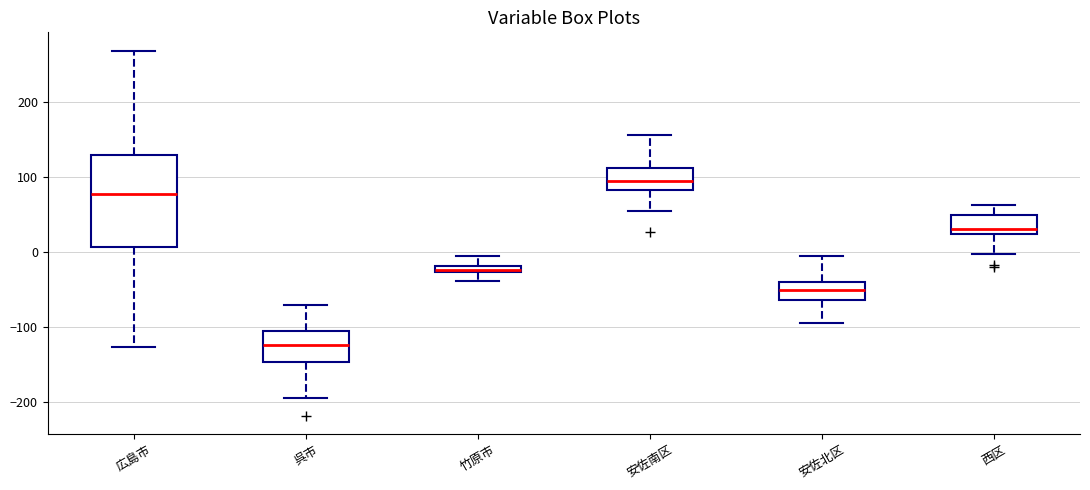

Which box's median line is the lowest?

呉市